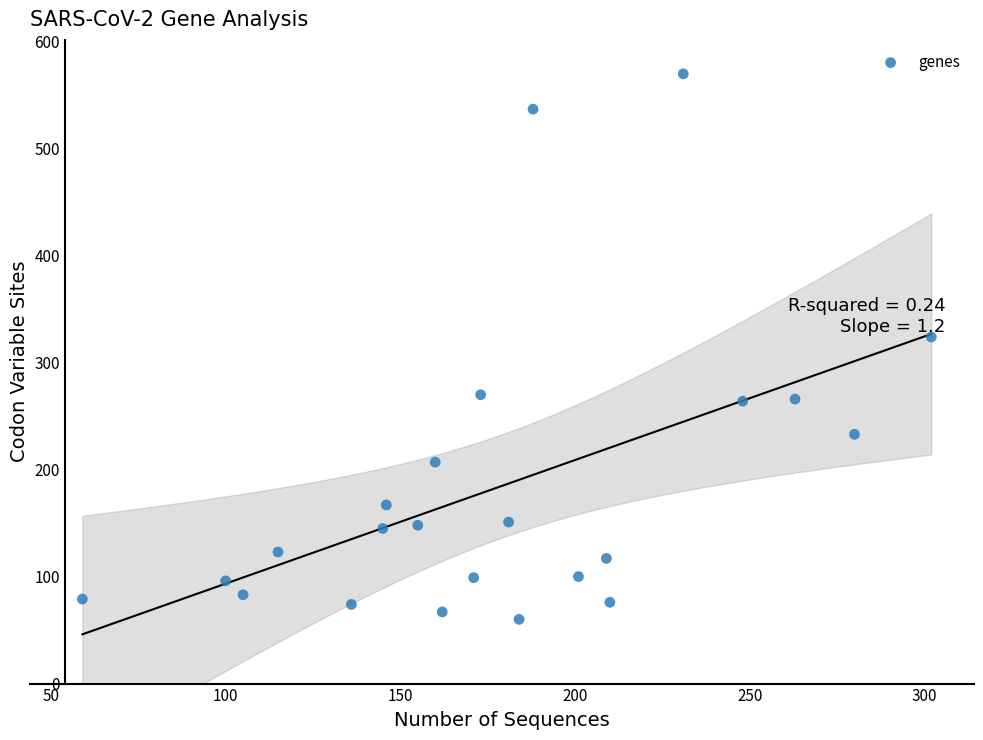

What Y value in the scatter plot is closest to 315?

324